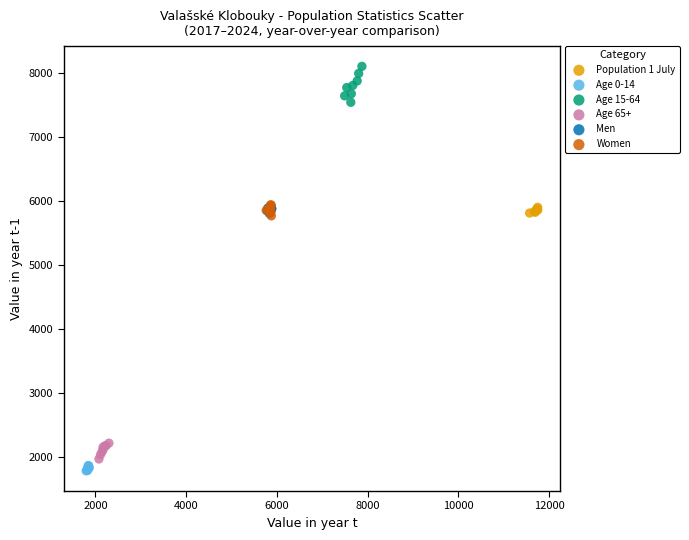

Which series reaches the maximum Y coordinate?

Age 15-64